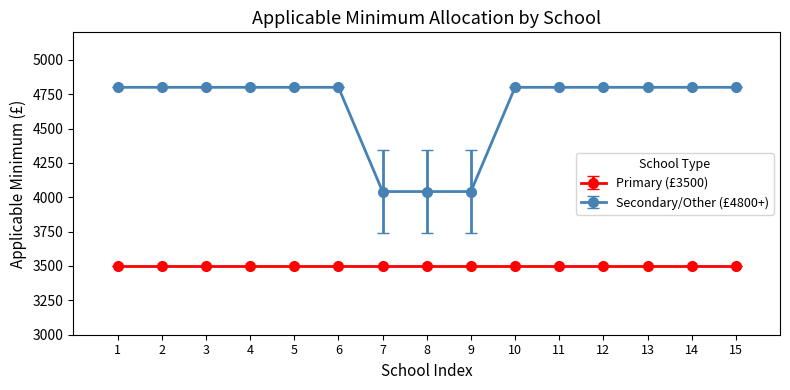

At 13, list the series in order from smallest to largest.

Primary (£3500), Secondary/Other (£4800+)